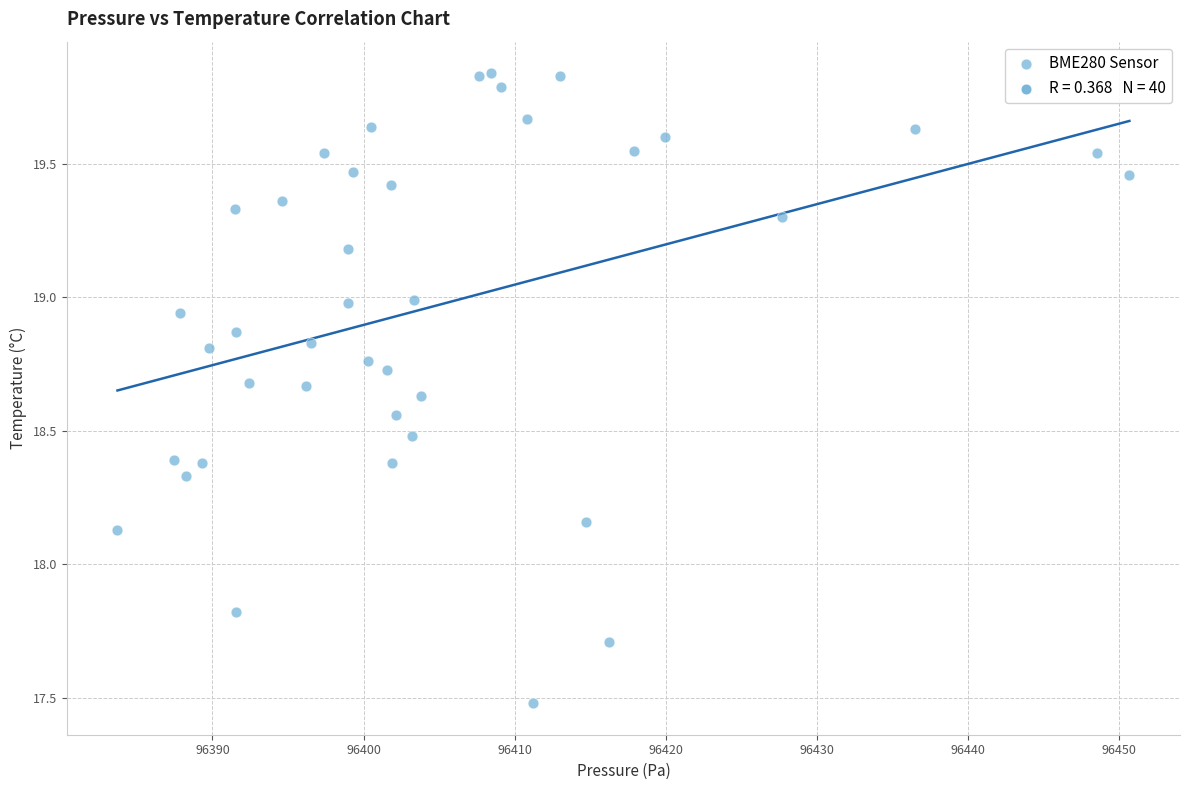

What is the range of Y values (max minus min)?

2.4